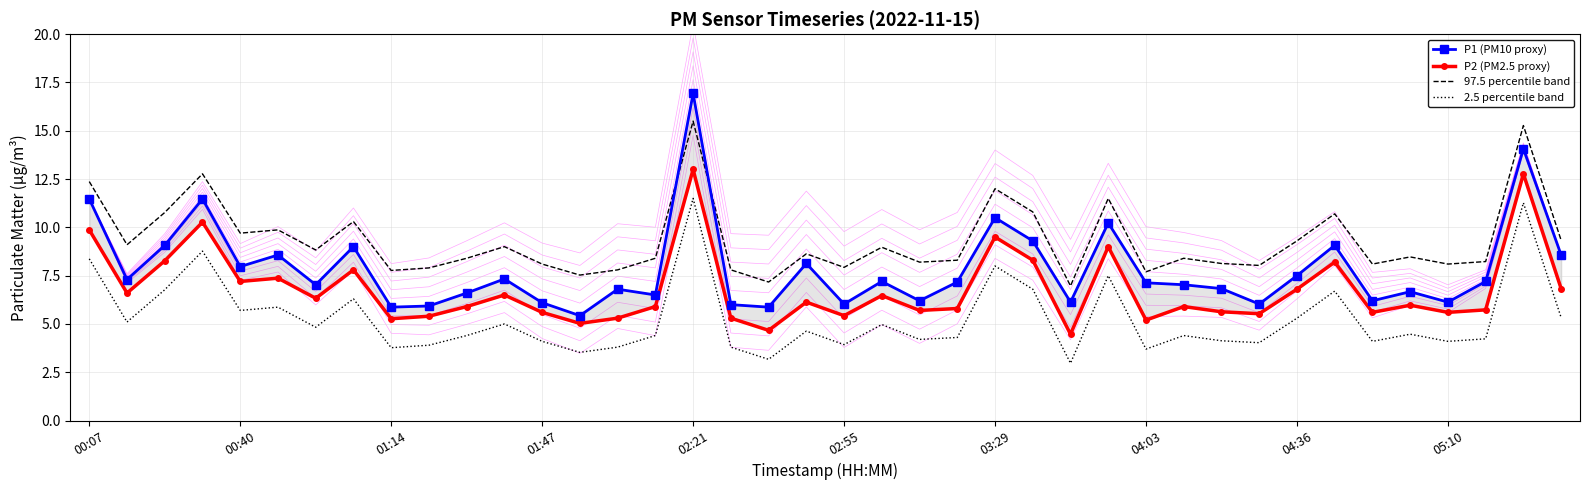

True or false: 97.5 percentile band and 2.5 percentile band cross at least once.

False